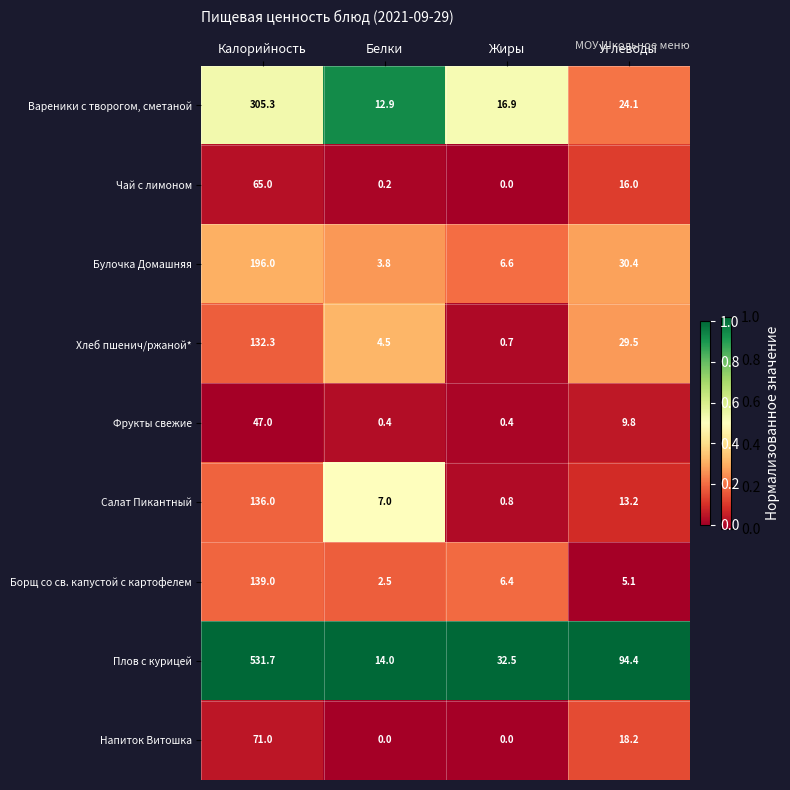

How many categories are shown in the chart?

4